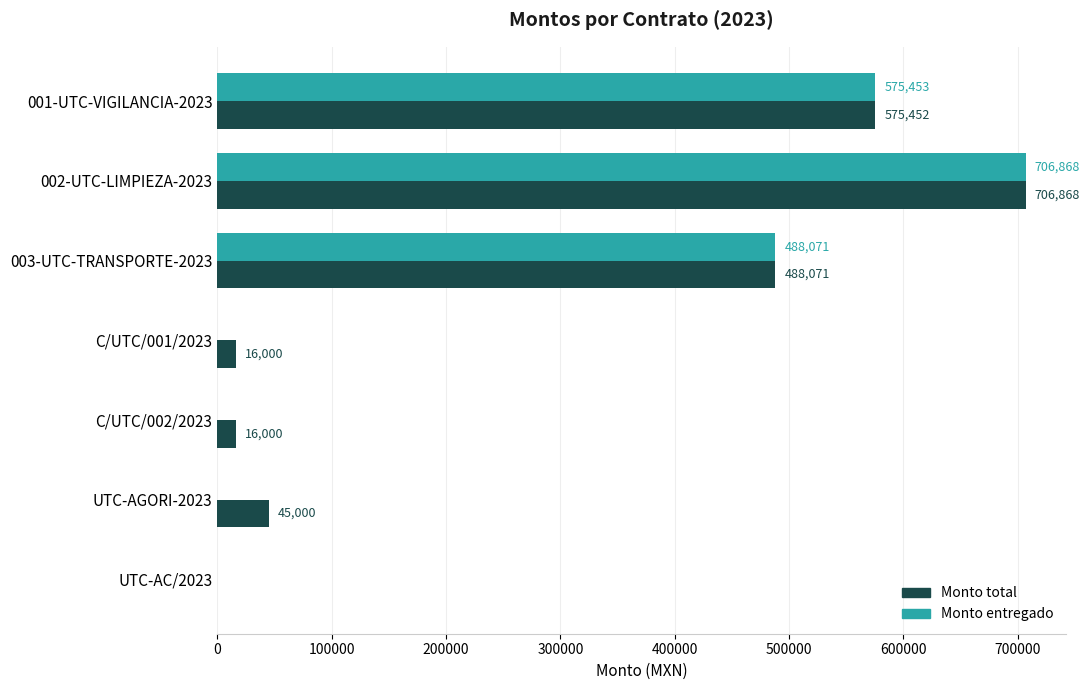

At which label is Monto total closest to 353434?

003-UTC-TRANSPORTE-2023